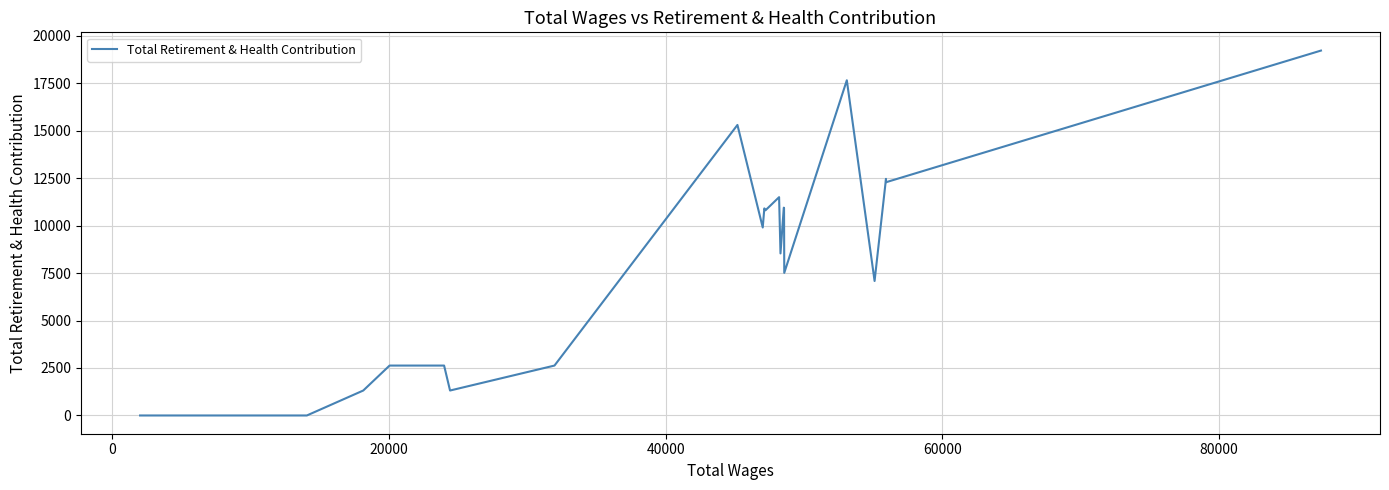

What is the greatest value displayed?

19213